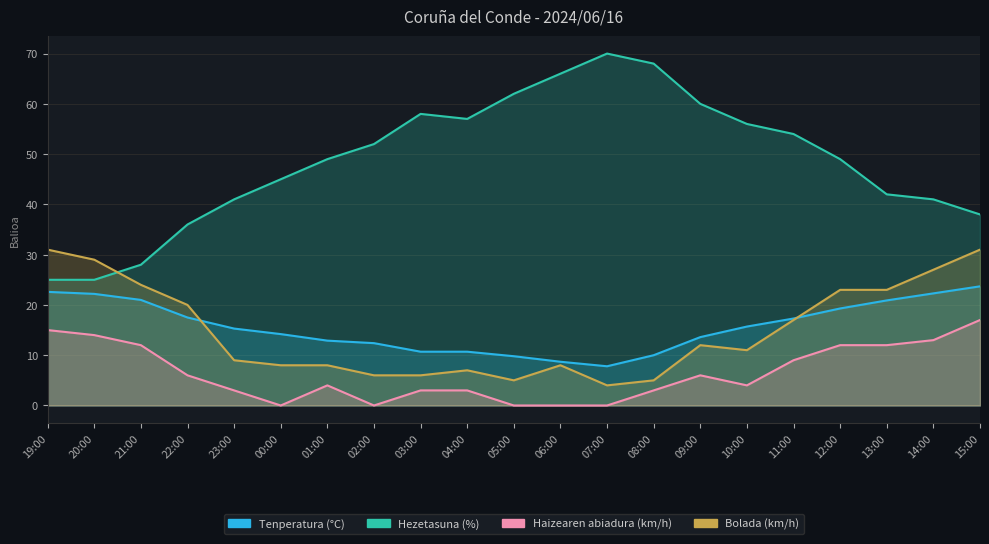

What is the average value of the Haizearen abiadura (km/h) series?

6.5